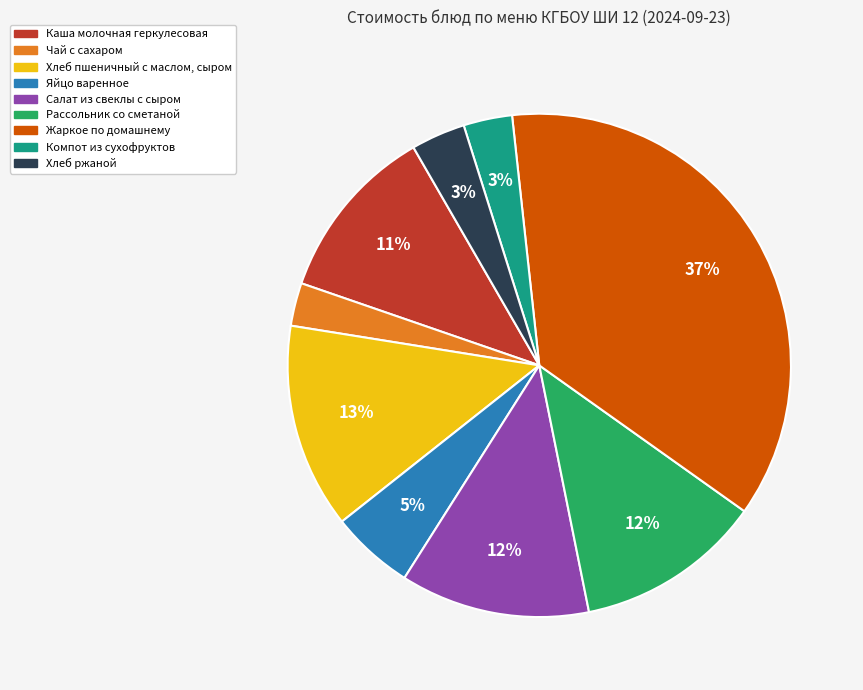

What is the largest slice in the pie chart?

Жаркое по домашнему